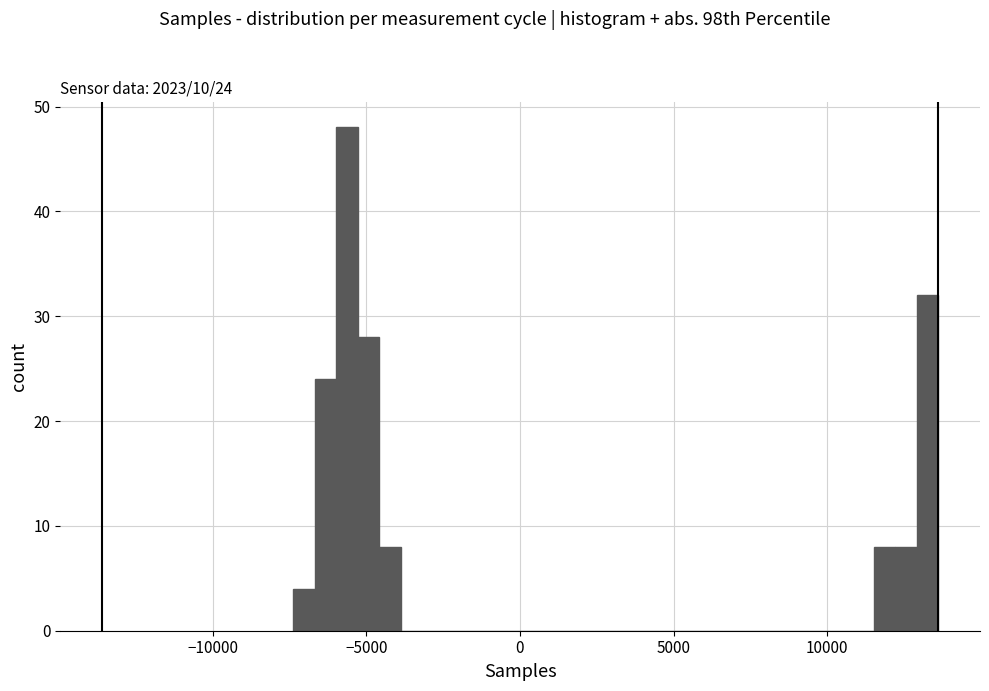

Read against the x-axis, roughly where is the centre of the tallest bar?

-5500